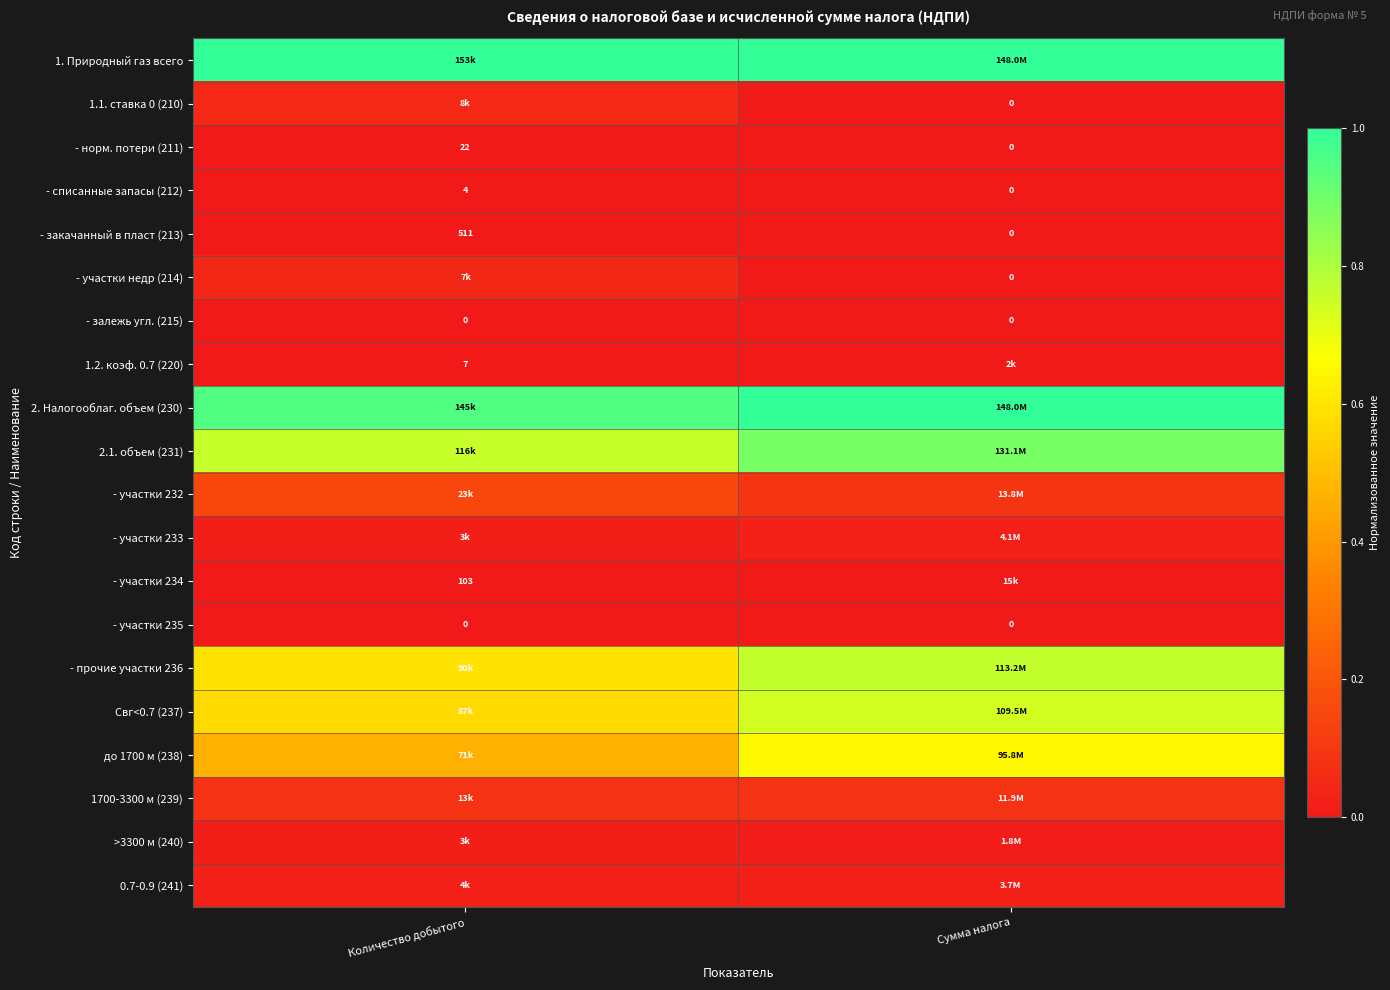

Between Сумма налога and Количество добытого, which is larger?

Сумма налога